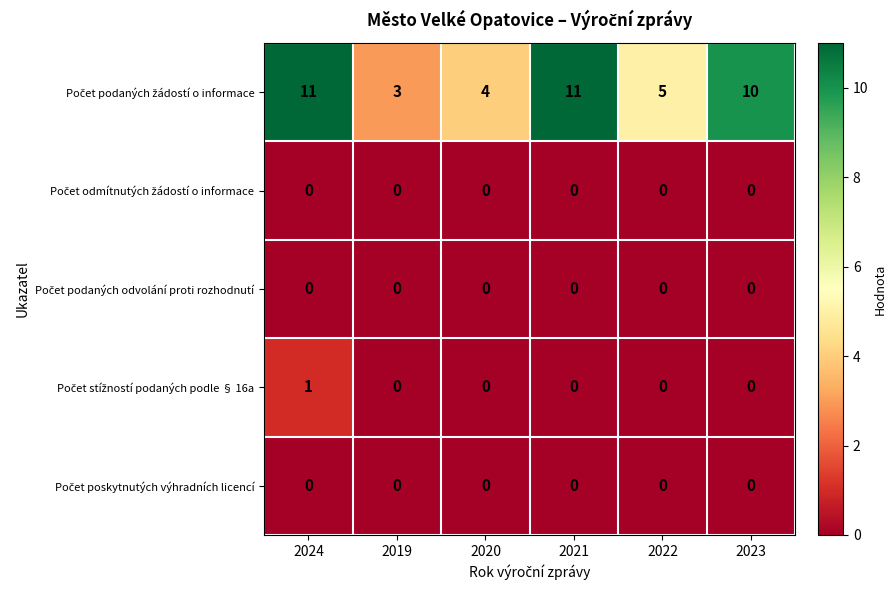

What is the spread (max minus min) of values at 2019?

3